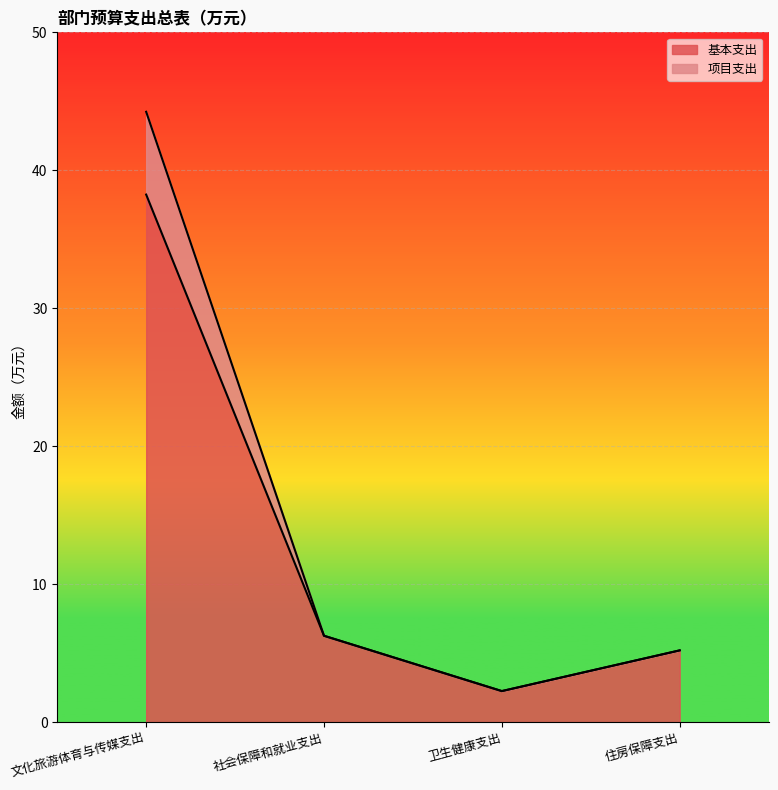

What is the label of the 1st point from the left?

文化旅游体育与传媒支出